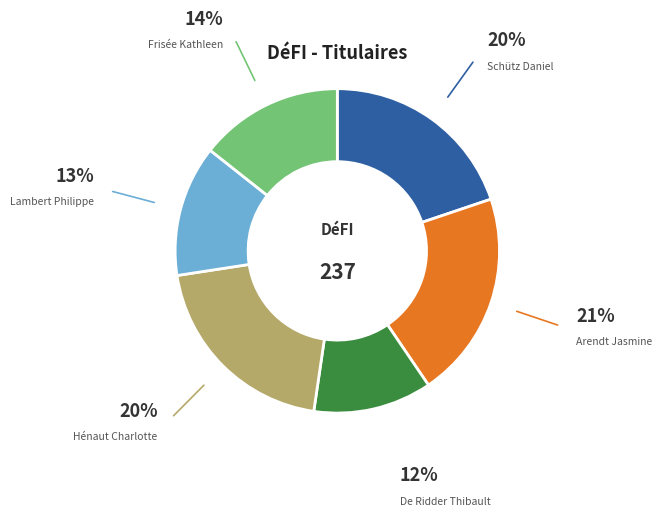

Is there a majority slice in this chart?

No